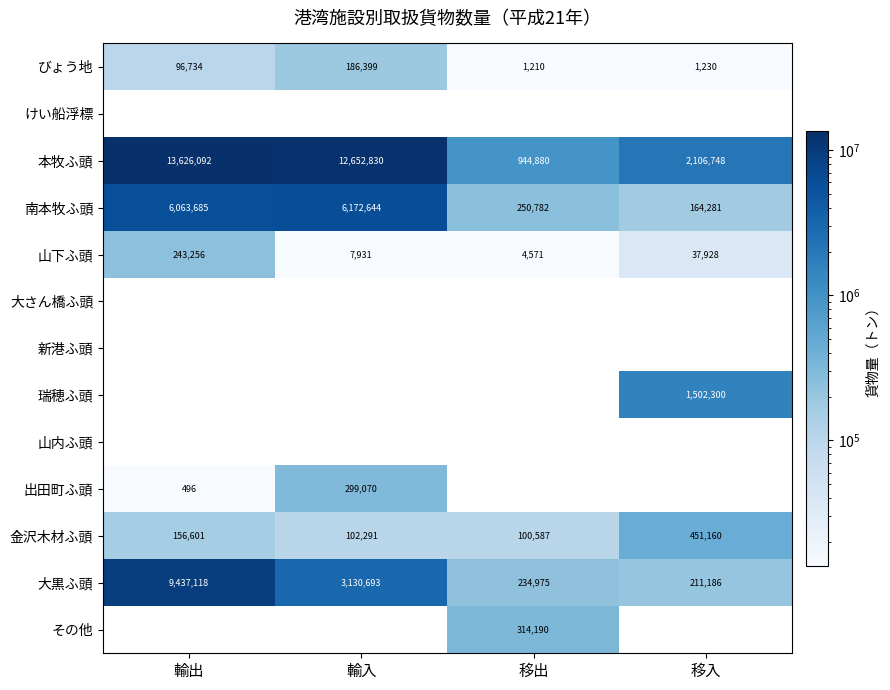

Where is 山下ふ頭 nearest to the value 123913?

移入